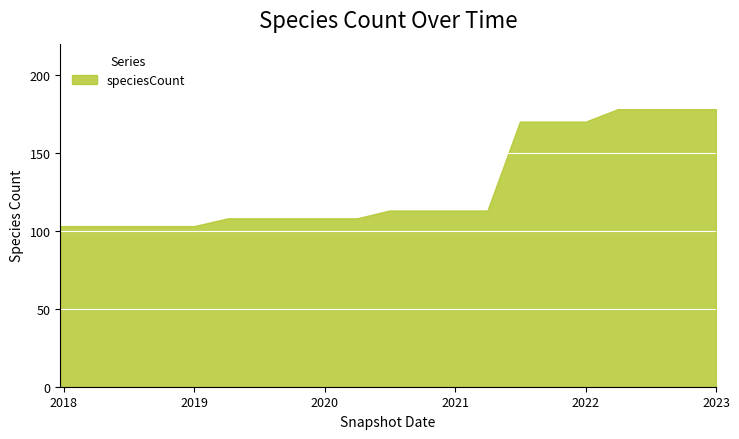

Which category has the lowest value across all series?

2017-12-22